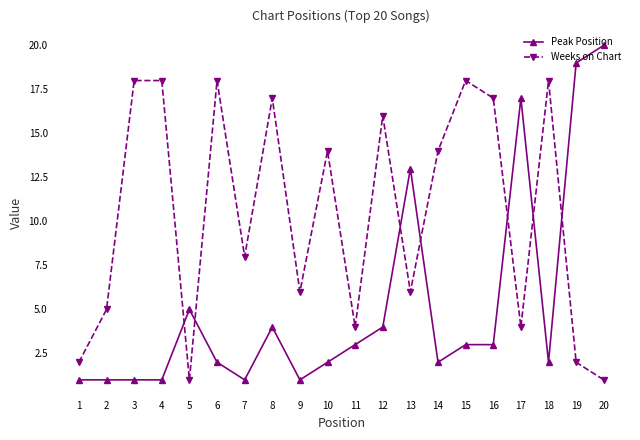

True or false: Weeks on Chart and Peak Position cross at least once.

True